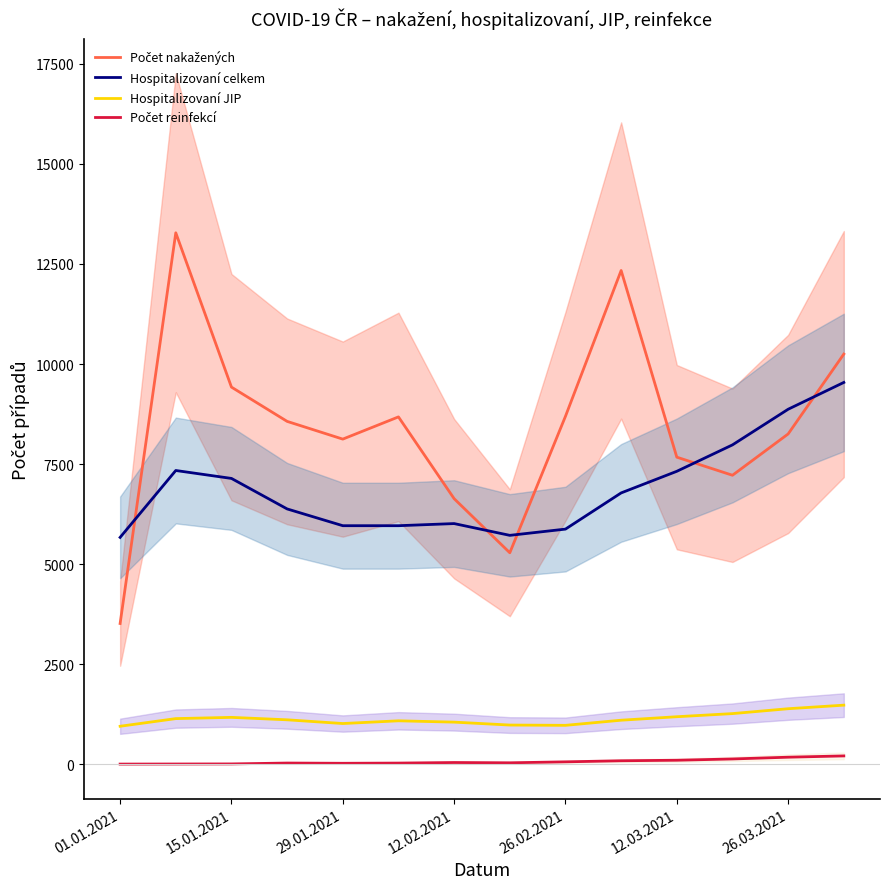

What is the lowest value of the Hospitalizovaní JIP series?

951